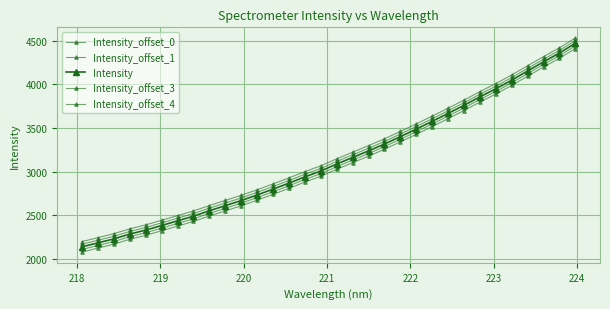

What is the difference between the maximum and minimum values in the Intensity_offset_3 series?

2333.0